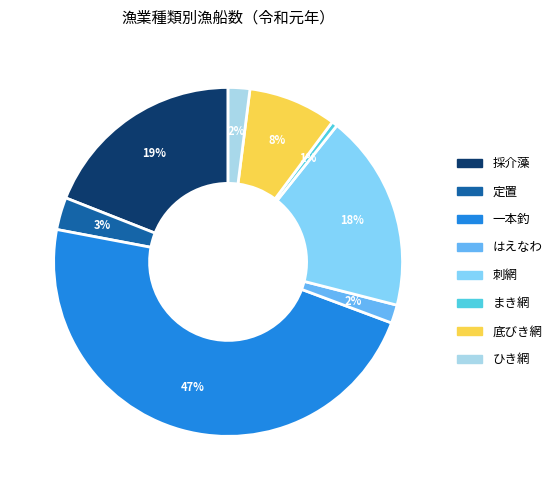

To the nearest percent, what is the combined percentage of 定置 and まき網?

4%